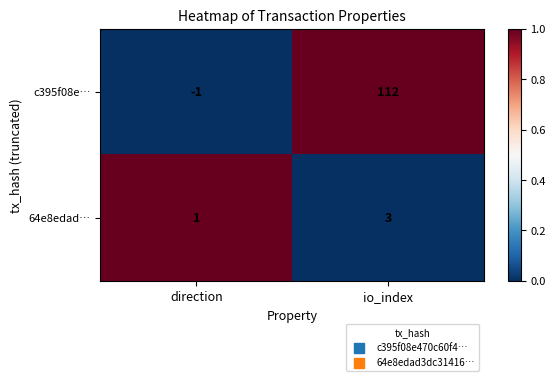

The c395f08e… series shows -1 at direction. True or false?

True